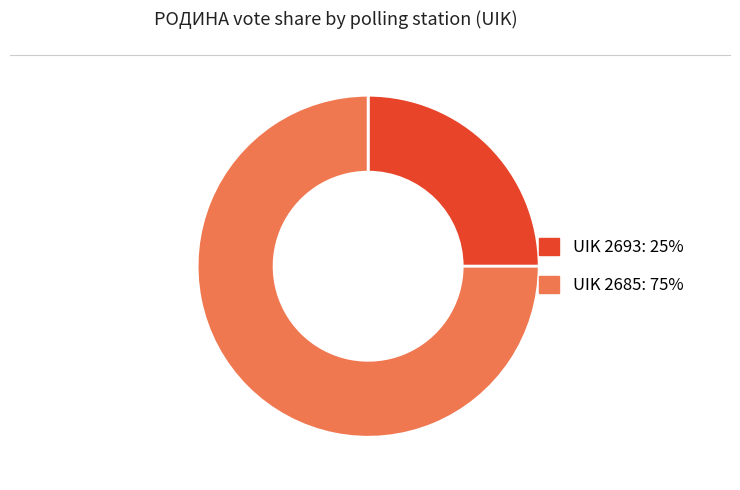

Is there any slice that represents more than half of the pie?

Yes